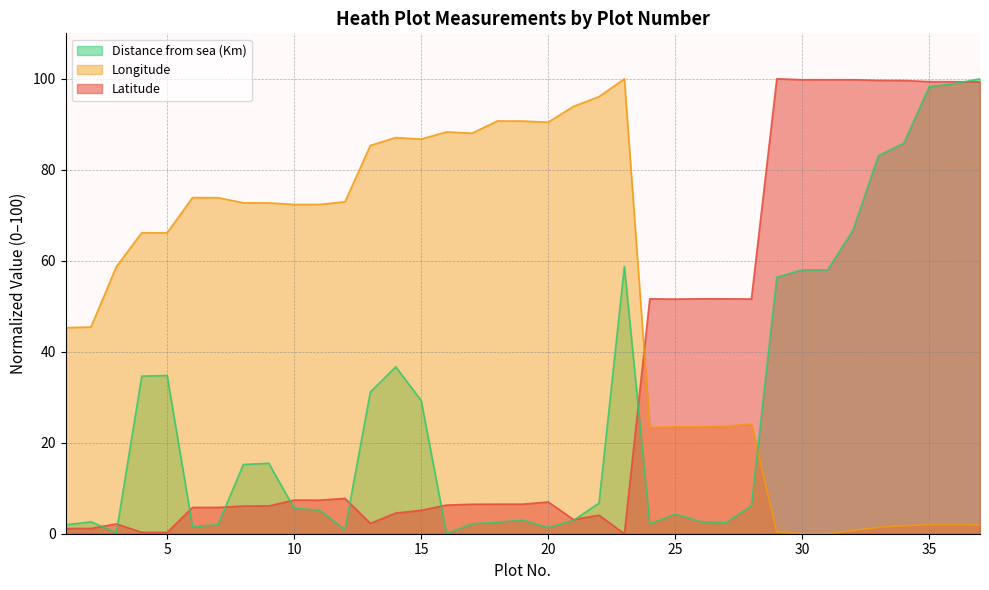

Which series has the largest total across all categories?

Longitude